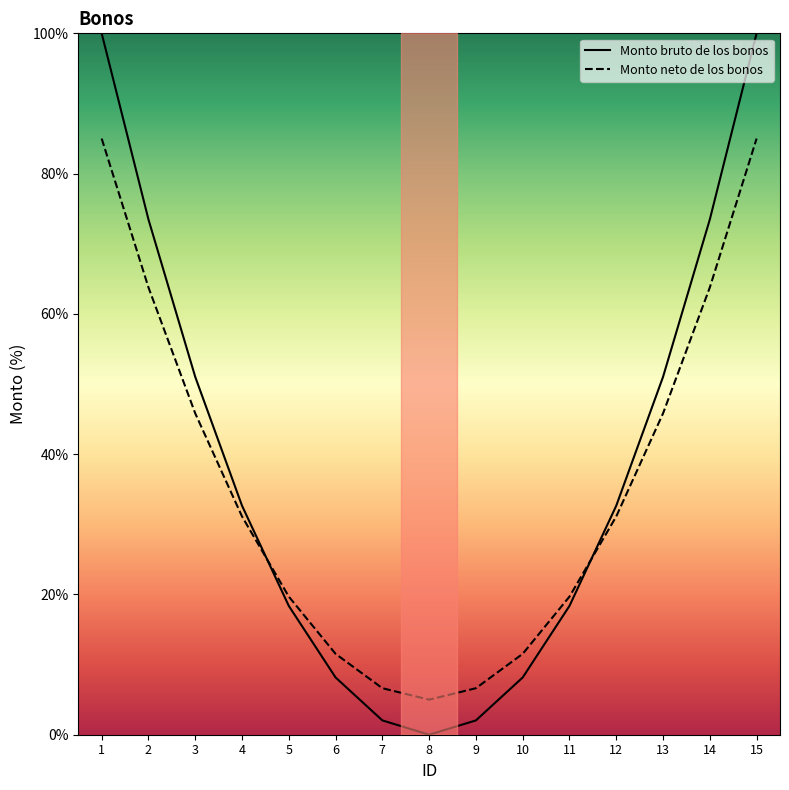

At which category does the chart reach its minimum across all series?

8